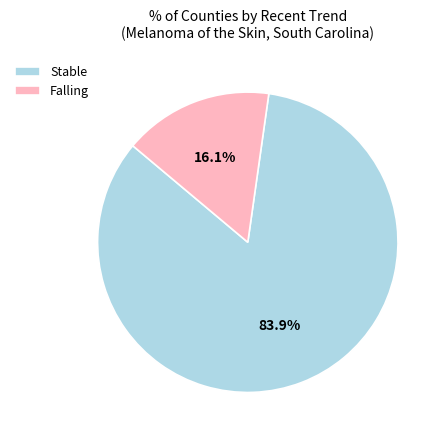

How many segments does this pie chart have?

2